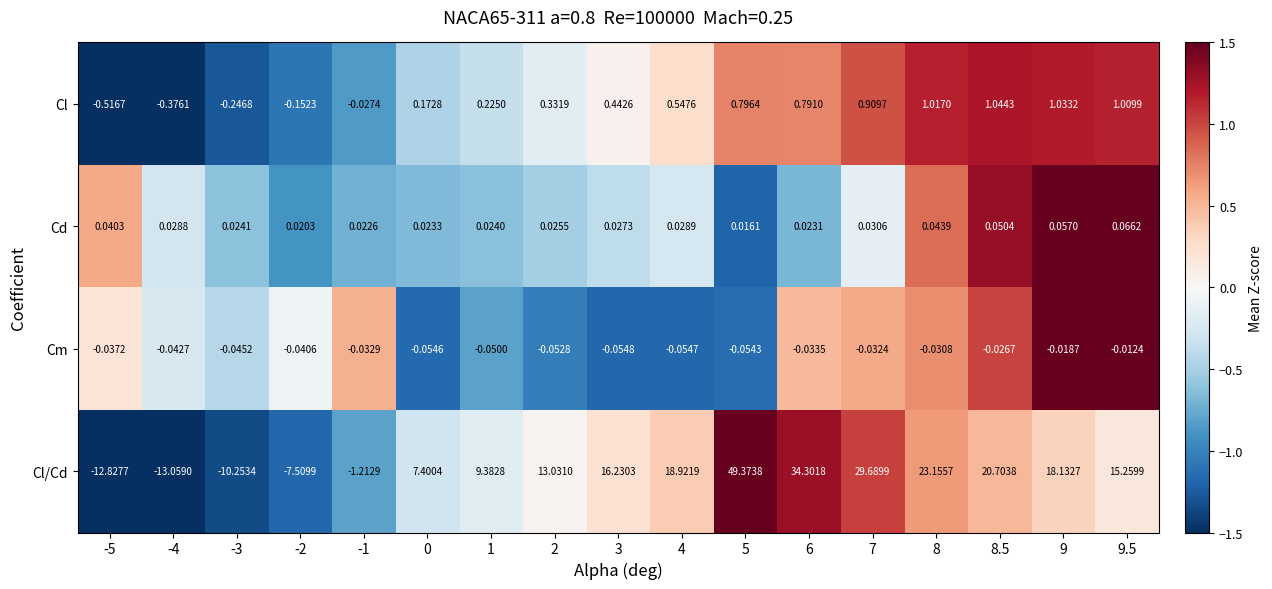

Is the value of Cl/Cd at 9 greater than the value of Cd at 7?

Yes